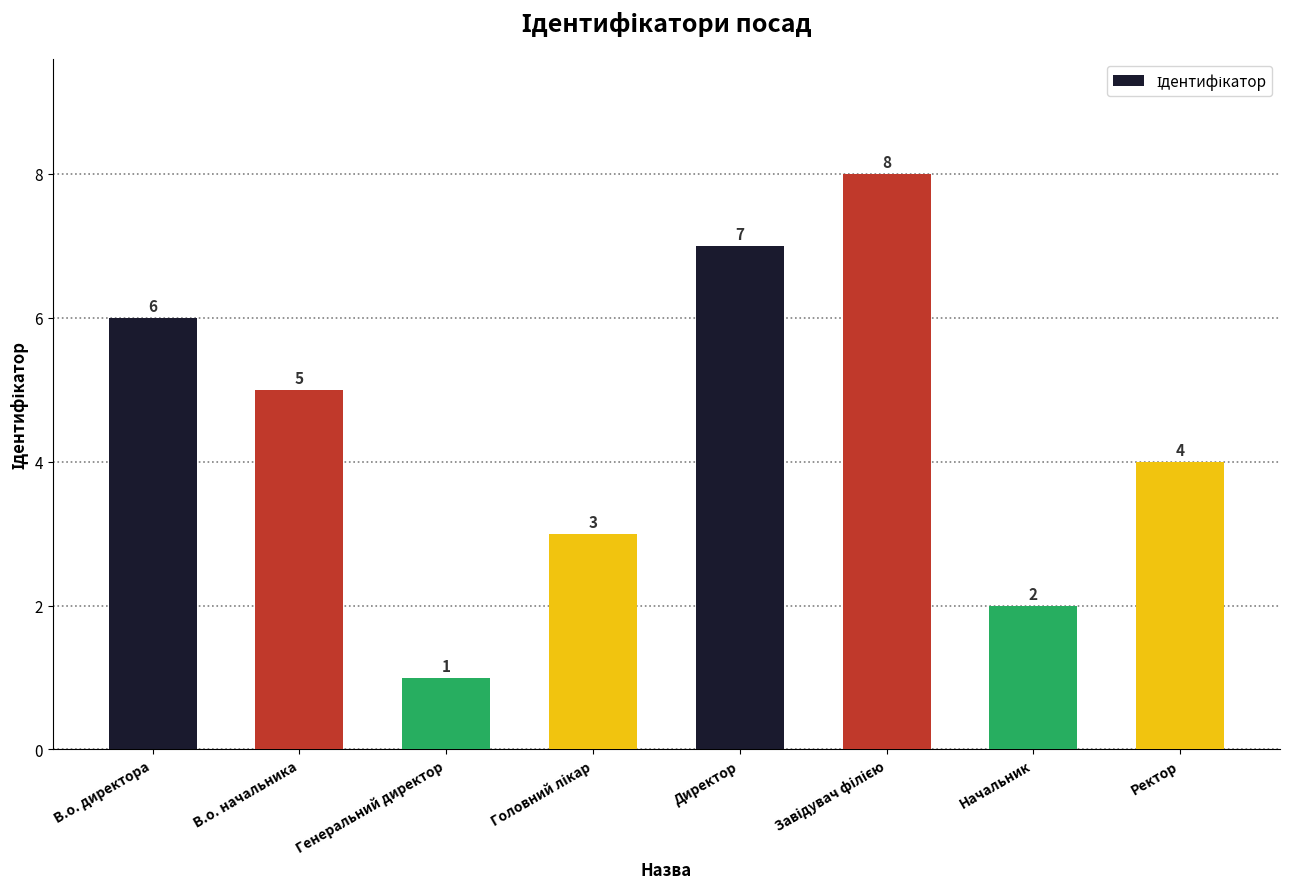

Which category has the lowest value across all series?

Генеральний директор